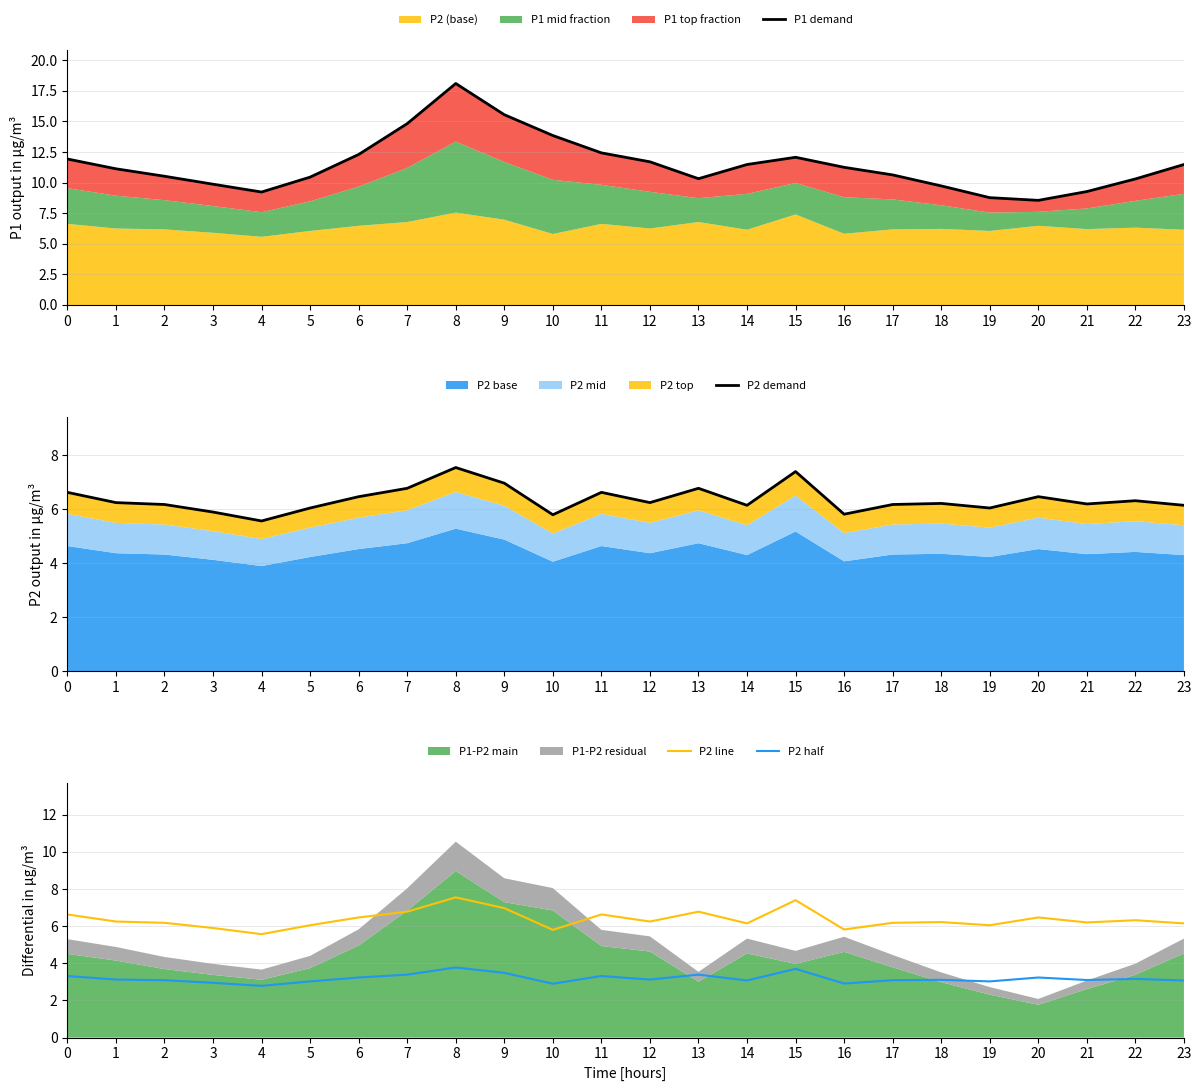

How many interior local peaks does the P1 demand series have?

2